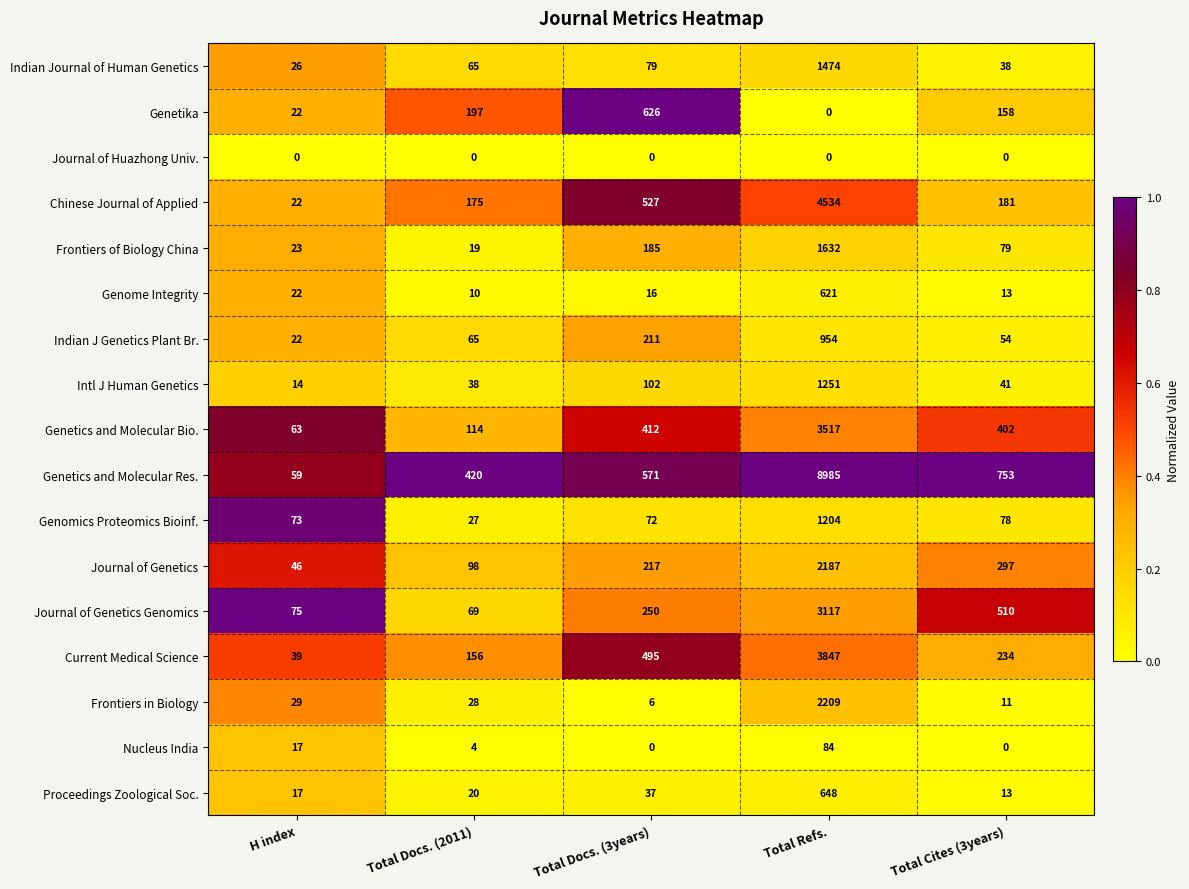

How many data points does each series have?

5